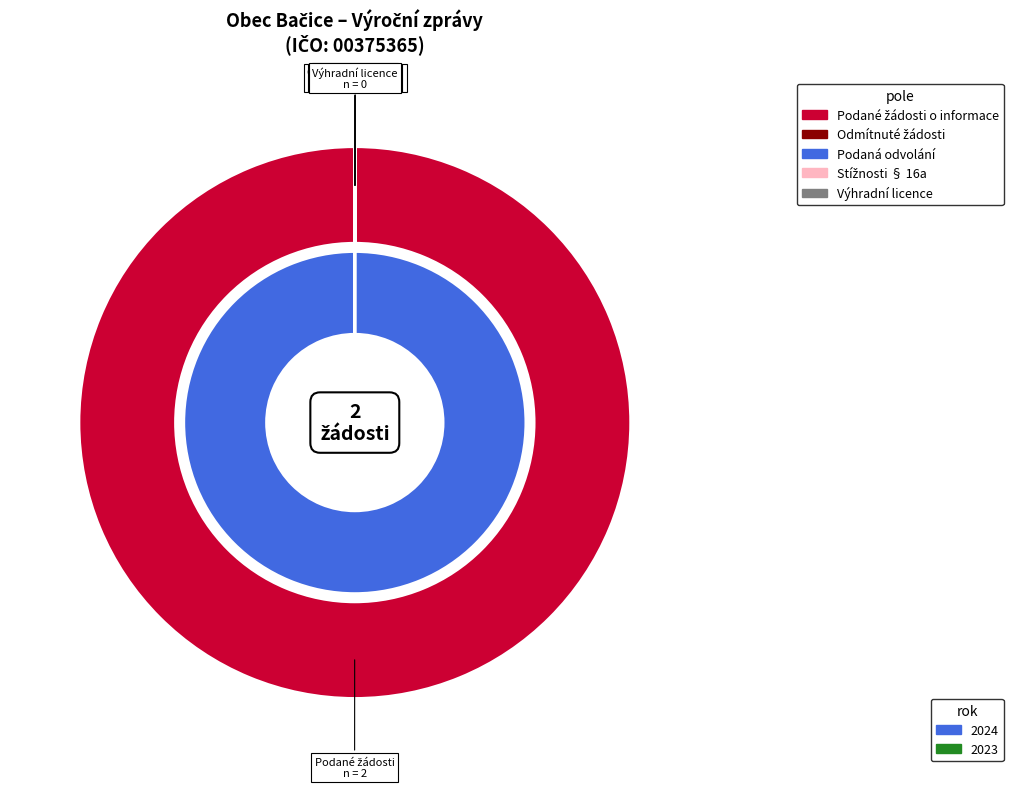

Does Počet podaných žádostí o informace represent more than half of the total?

Yes